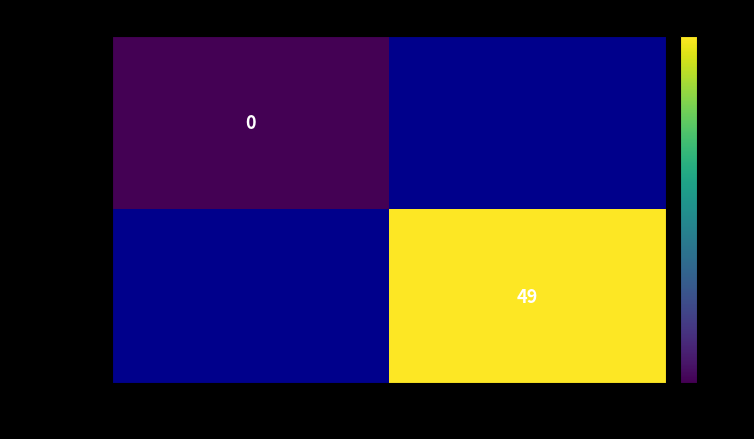

Count the number of data series in this chart.

2